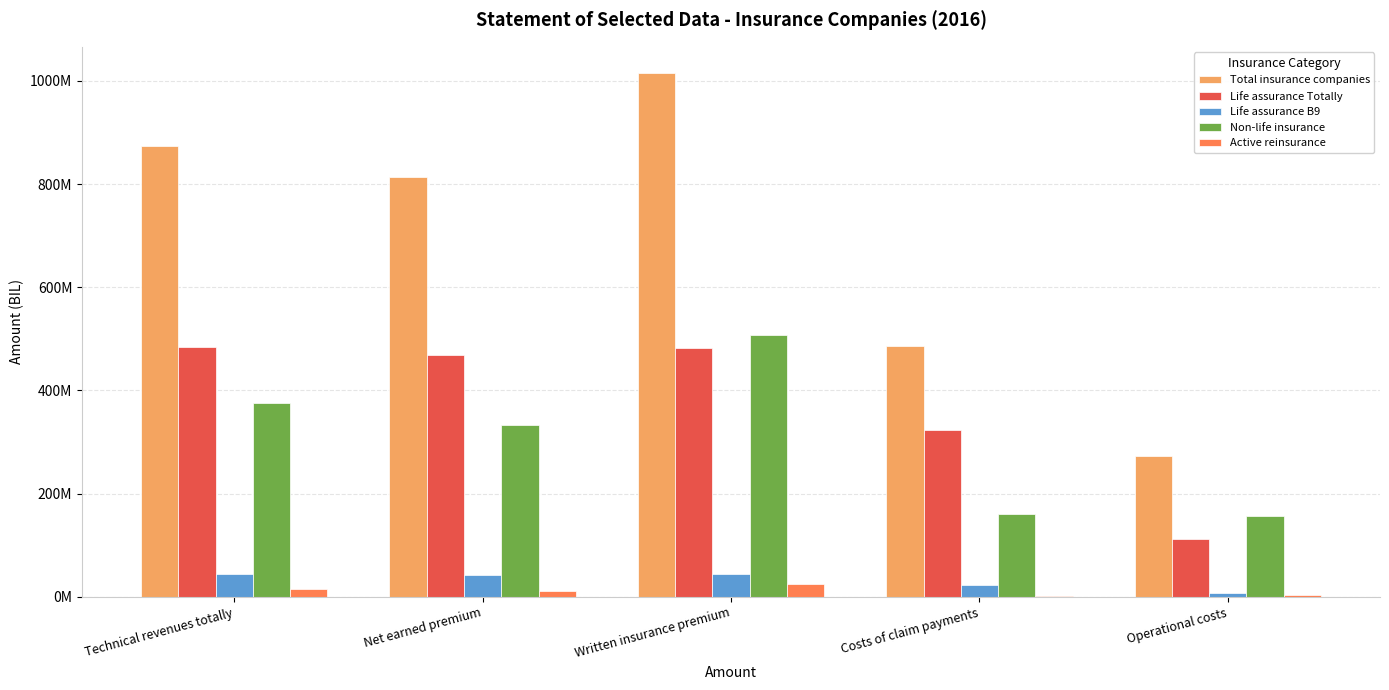

Does the chart contain stacked bars?

No